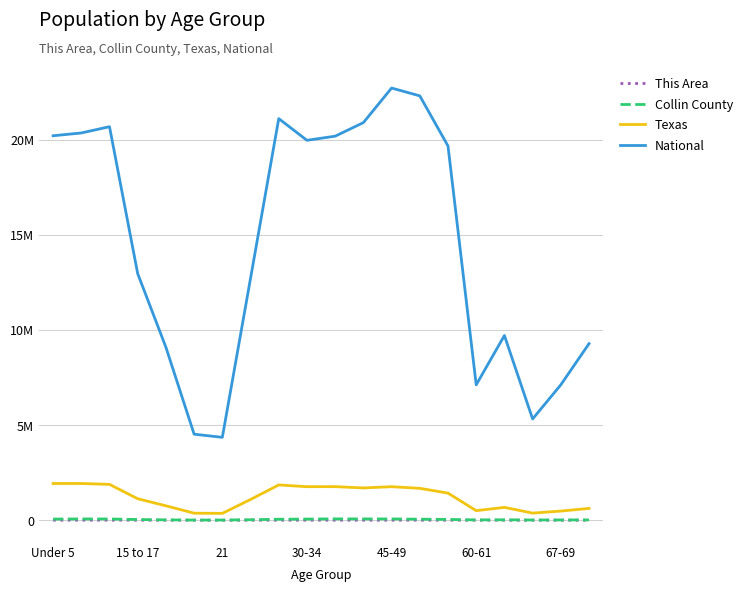

What are all the series names shown in the legend?

This Area, Collin County, Texas, National